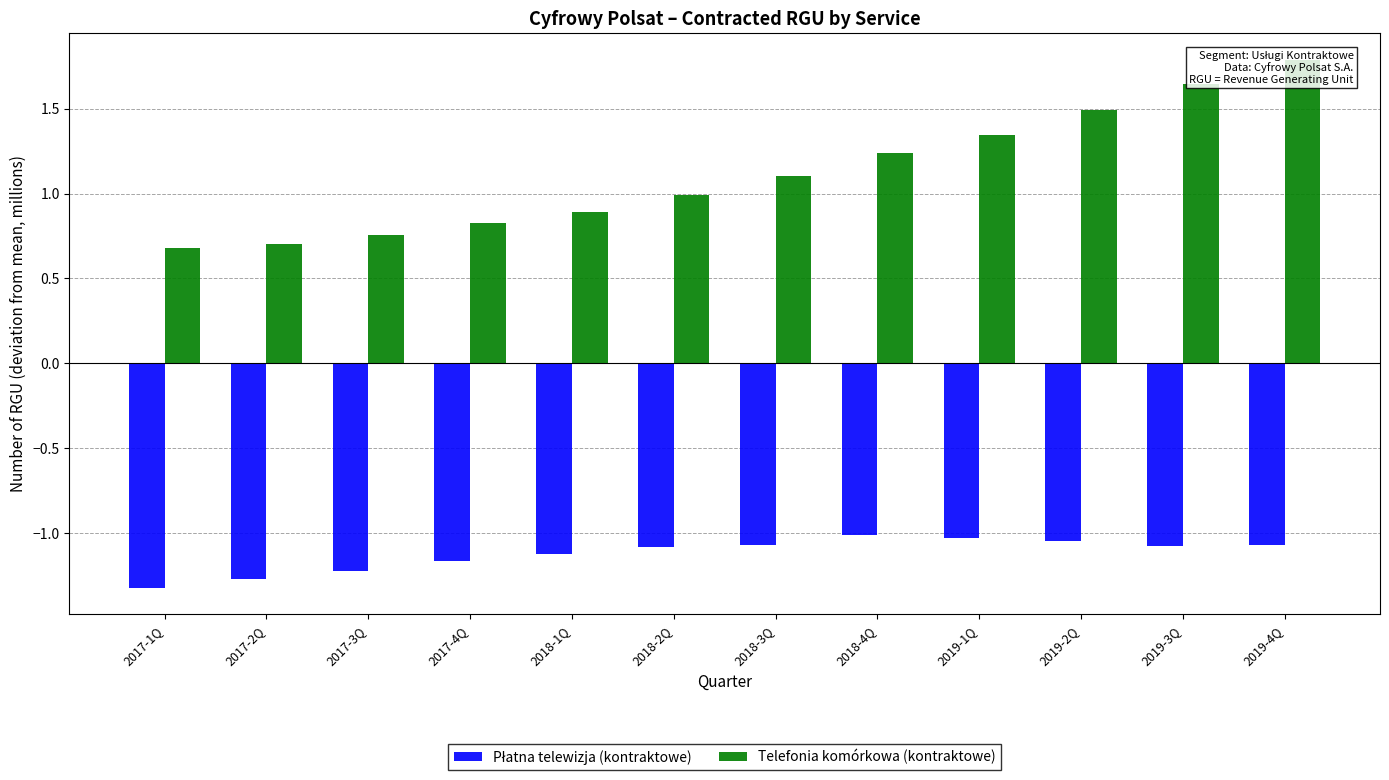

What is the maximum value shown in the chart?

1.8